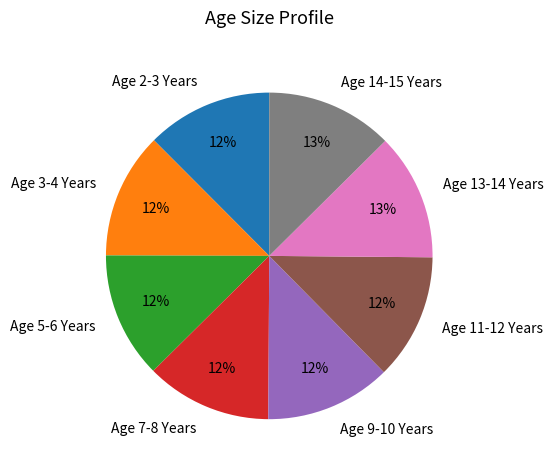

Does any single category account for the majority?

No